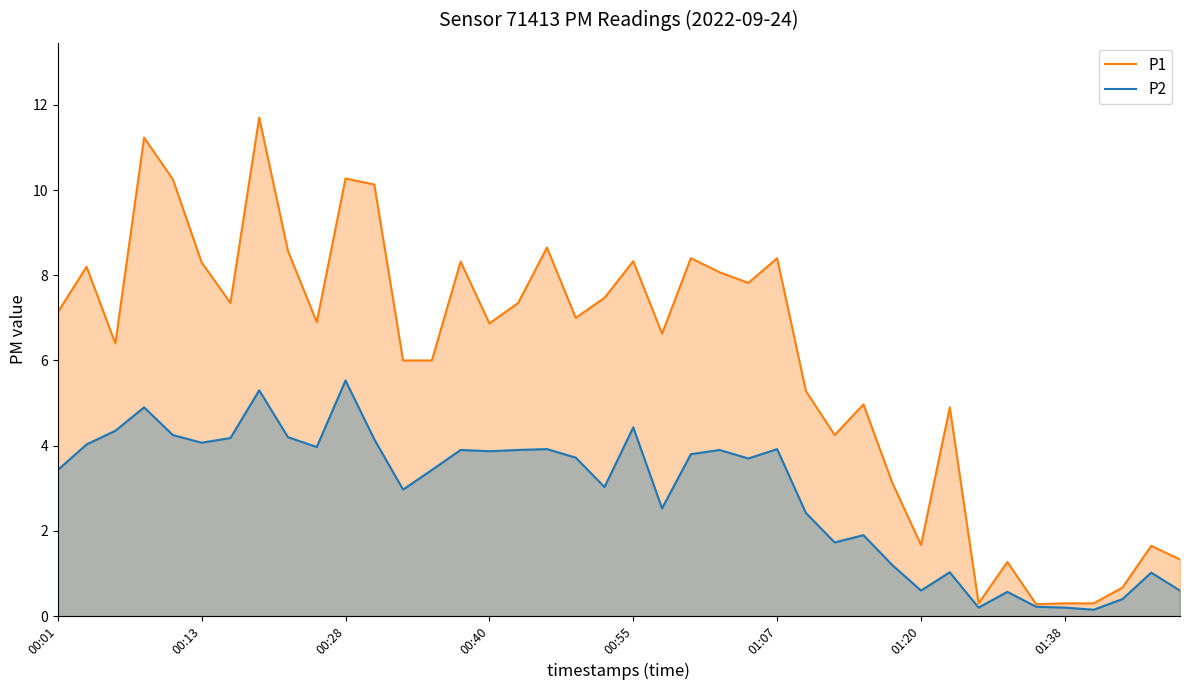

Which series has the largest range (max minus min)?

P1